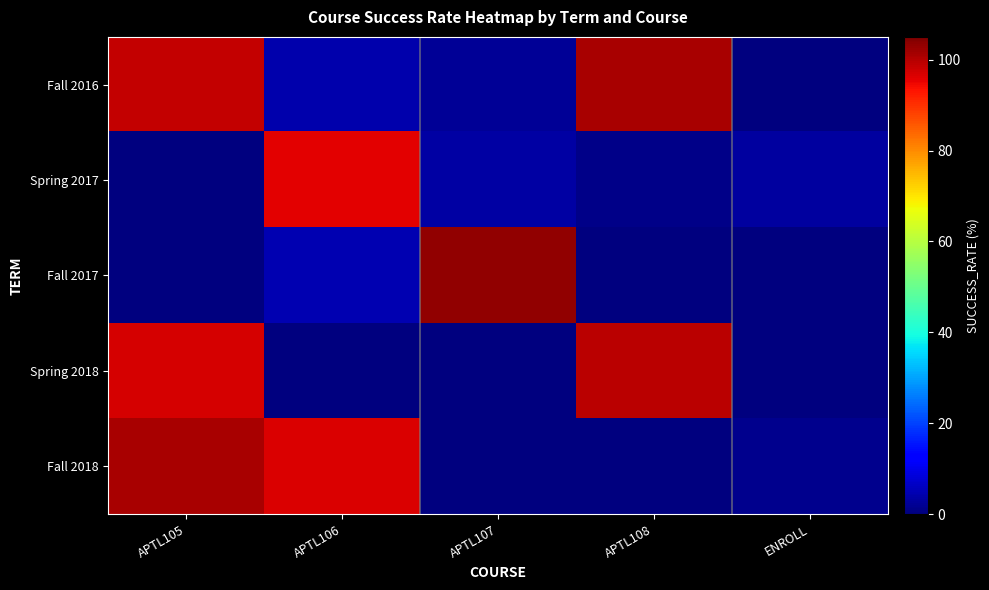

What is the spread (max minus min) of values at APTL106?

96.4